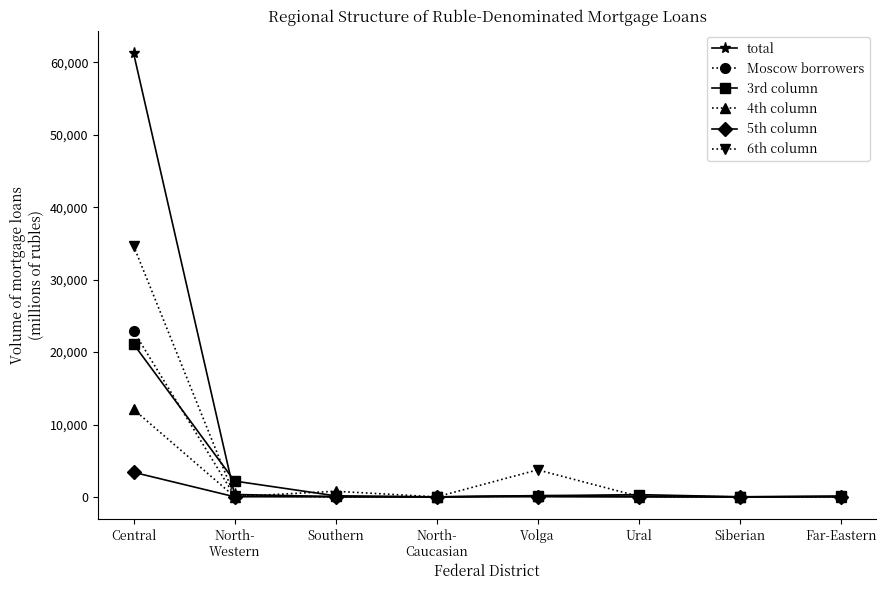

Which series has the widest spread of values?

total